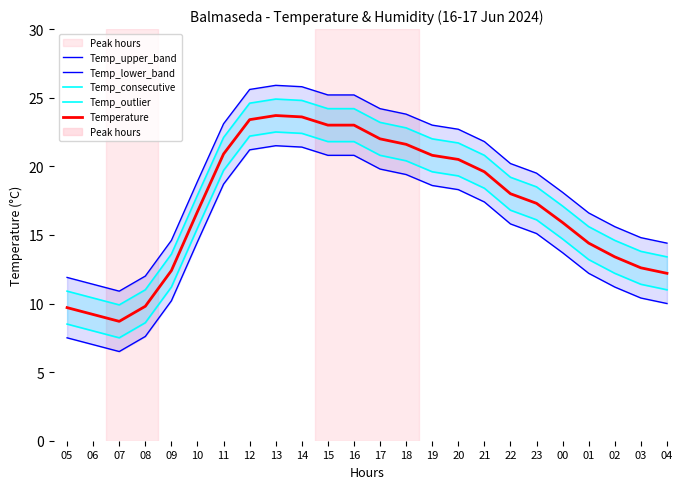

How many interior local valleys does the Temp_consecutive series have?

1